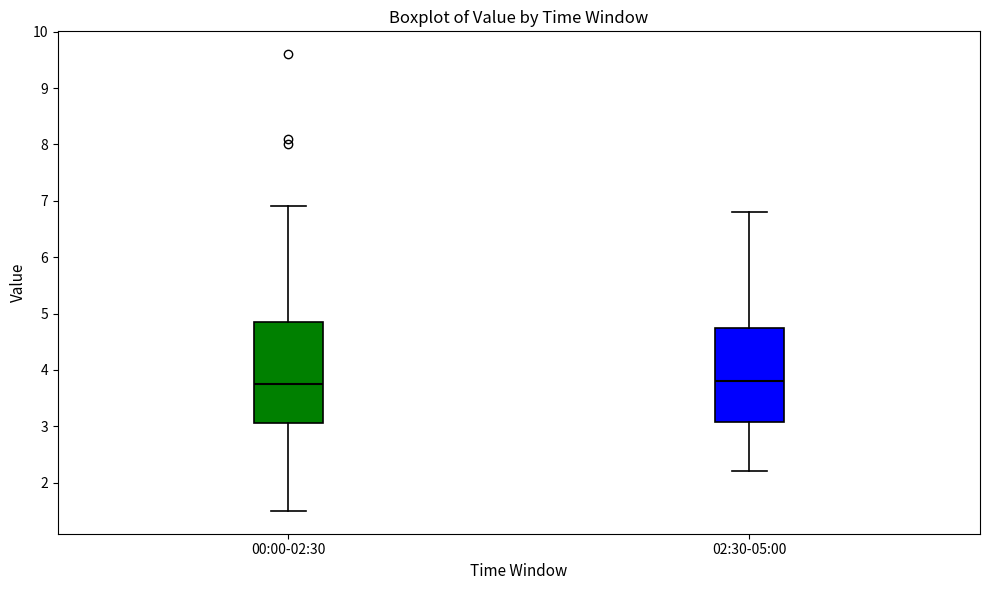

Where is the lower edge of the box for 02:30-05:00 on the y-axis? The values are not printed on the chart, so give them approximately, as read against the axis.

3.1